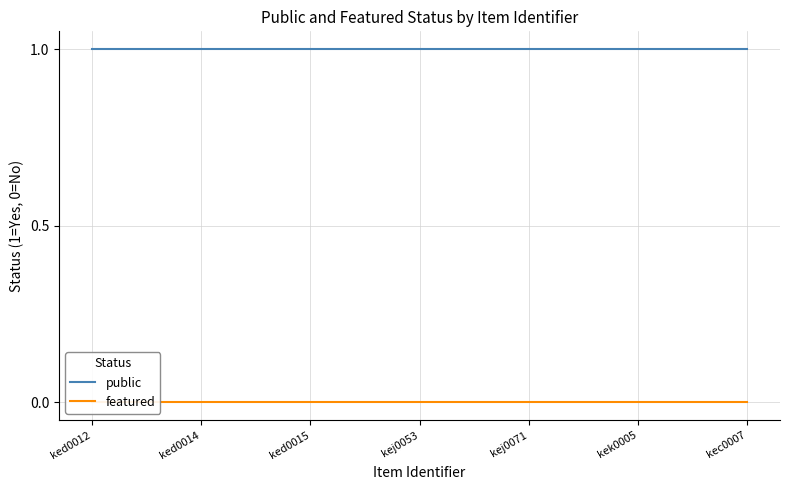

List the series in order of their overall mean, highest first.

public, featured